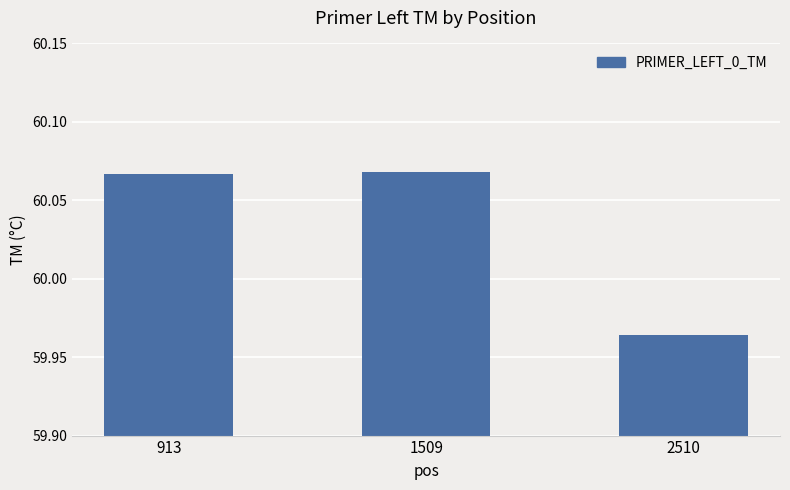

What is the ratio of the value at 913 to the value at 2510?

1.0